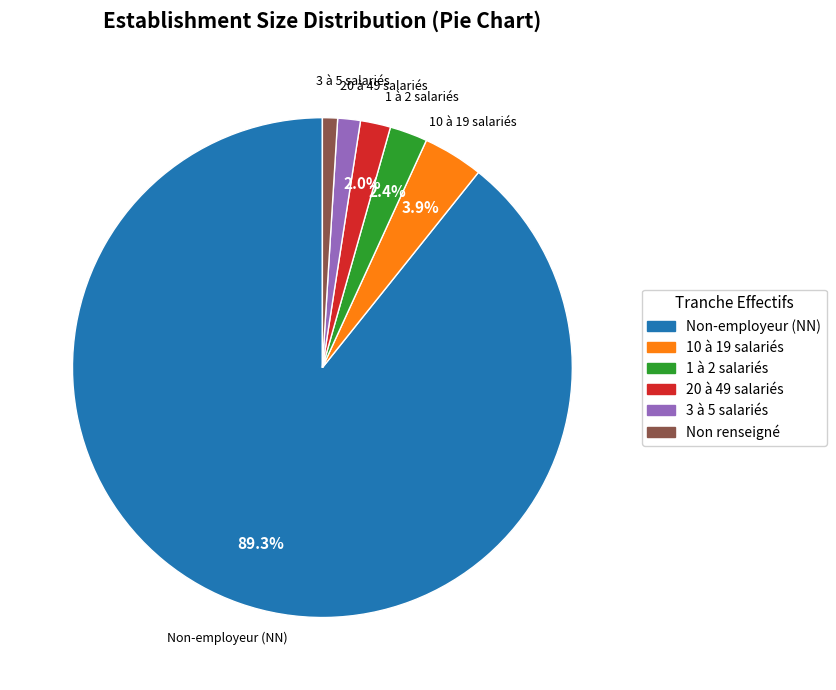

Is there any slice that represents more than half of the pie?

Yes